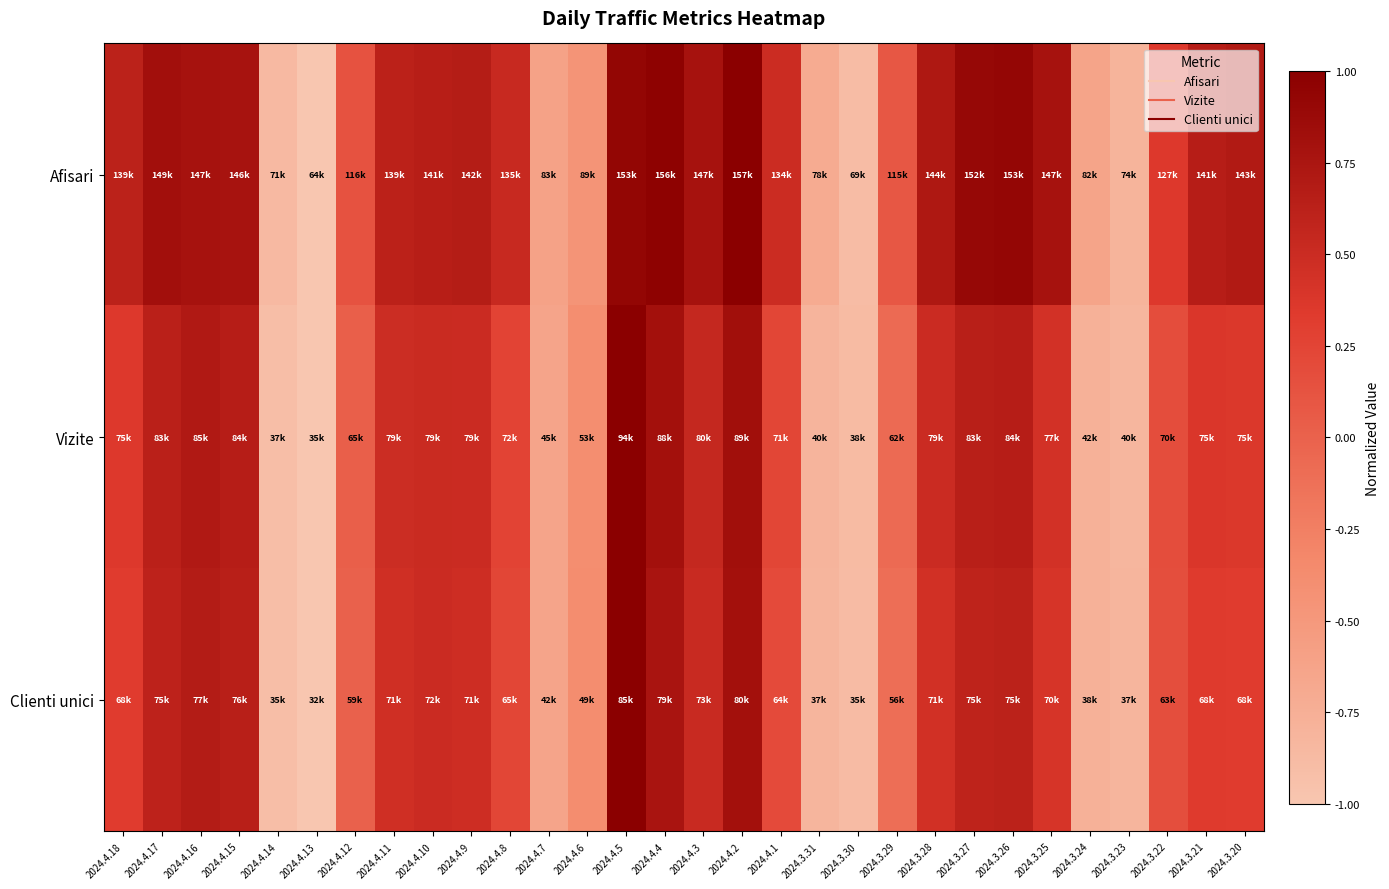

Reading right to left, transcribe all the data shown in this chart.

Afisari: 2024.3.20=0.7	2024.3.21=0.7	2024.3.22=0.4	2024.3.23=-0.8	2024.3.24=-0.6	2024.3.25=0.8	2024.3.26=0.9	2024.3.27=0.9	2024.3.28=0.7	2024.3.29=0.1	2024.3.30=-0.9	2024.3.31=-0.7	2024.4.1=0.5	2024.4.2=1.0	2024.4.3=0.8	2024.4.4=1.0	2024.4.5=0.9	2024.4.6=-0.5	2024.4.7=-0.6	2024.4.8=0.5	2024.4.9=0.7	2024.4.10=0.7	2024.4.11=0.6	2024.4.12=0.1	2024.4.13=-1.0	2024.4.14=-0.9	2024.4.15=0.8	2024.4.16=0.8	2024.4.17=0.8	2024.4.18=0.6
Vizite: 2024.3.20=0.4	2024.3.21=0.4	2024.3.22=0.2	2024.3.23=-0.8	2024.3.24=-0.8	2024.3.25=0.4	2024.3.26=0.7	2024.3.27=0.6	2024.3.28=0.5	2024.3.29=-0.1	2024.3.30=-0.9	2024.3.31=-0.8	2024.4.1=0.2	2024.4.2=0.8	2024.4.3=0.5	2024.4.4=0.8	2024.4.5=1.0	2024.4.6=-0.4	2024.4.7=-0.6	2024.4.8=0.3	2024.4.9=0.5	2024.4.10=0.5	2024.4.11=0.5	2024.4.12=0.0	2024.4.13=-1.0	2024.4.14=-0.9	2024.4.15=0.7	2024.4.16=0.7	2024.4.17=0.6	2024.4.18=0.4
Clienti unici: 2024.3.20=0.3	2024.3.21=0.3	2024.3.22=0.2	2024.3.23=-0.8	2024.3.24=-0.8	2024.3.25=0.4	2024.3.26=0.6	2024.3.27=0.6	2024.3.28=0.5	2024.3.29=-0.1	2024.3.30=-0.9	2024.3.31=-0.8	2024.4.1=0.2	2024.4.2=0.8	2024.4.3=0.5	2024.4.4=0.8	2024.4.5=1.0	2024.4.6=-0.4	2024.4.7=-0.6	2024.4.8=0.2	2024.4.9=0.5	2024.4.10=0.5	2024.4.11=0.5	2024.4.12=0.0	2024.4.13=-1.0	2024.4.14=-0.9	2024.4.15=0.6	2024.4.16=0.7	2024.4.17=0.6	2024.4.18=0.3